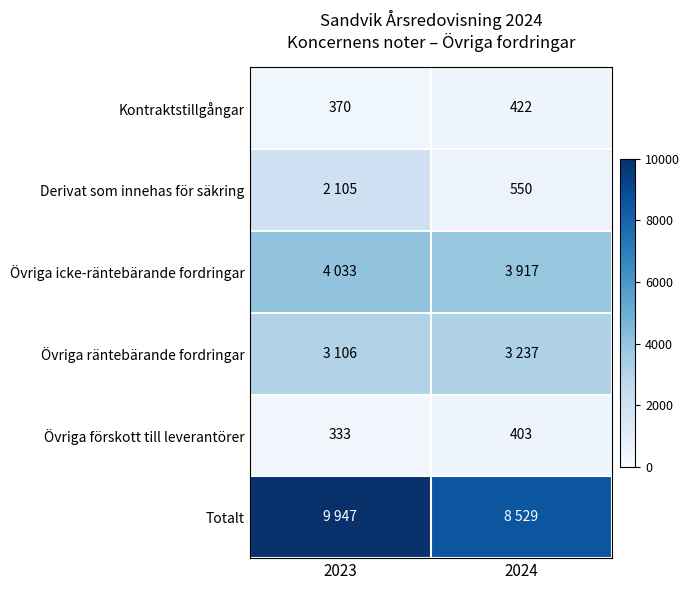

The value of Kontraktstillgångar at 2024 is 422. True or false?

True